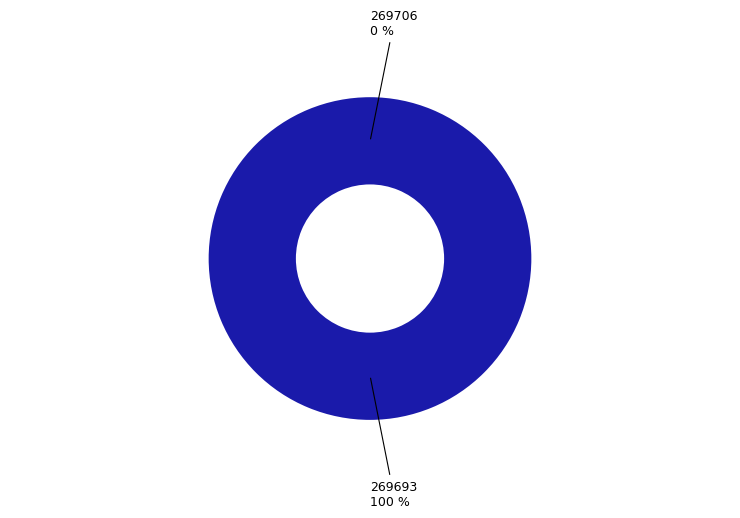

Between 269706 and 269693, which is larger?

269693